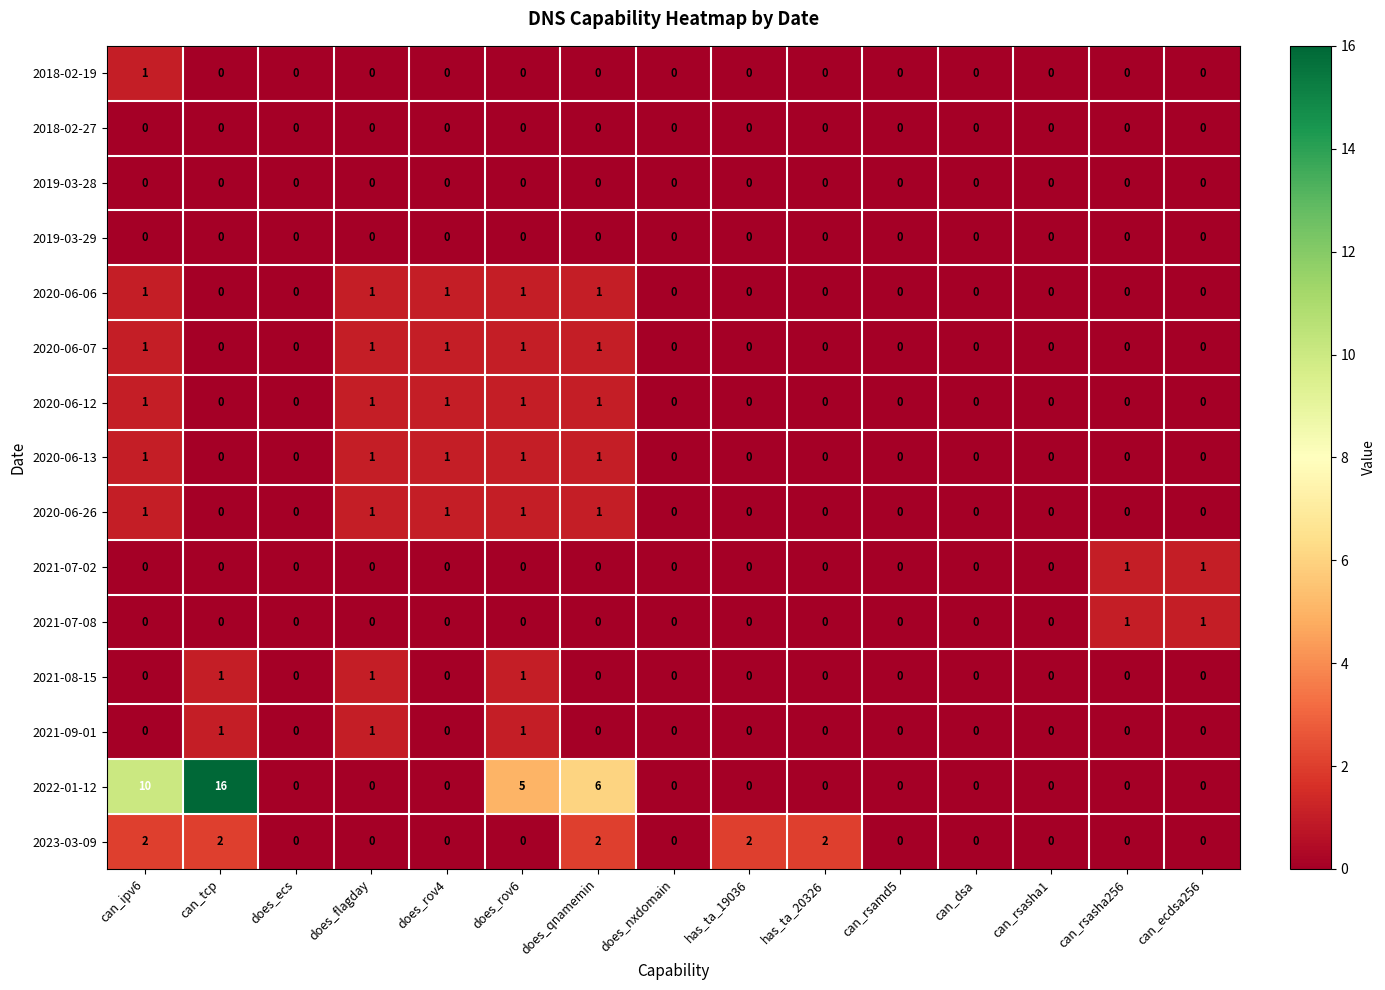

The value of 2018-02-19 at does_flagday is -1. True or false?

False